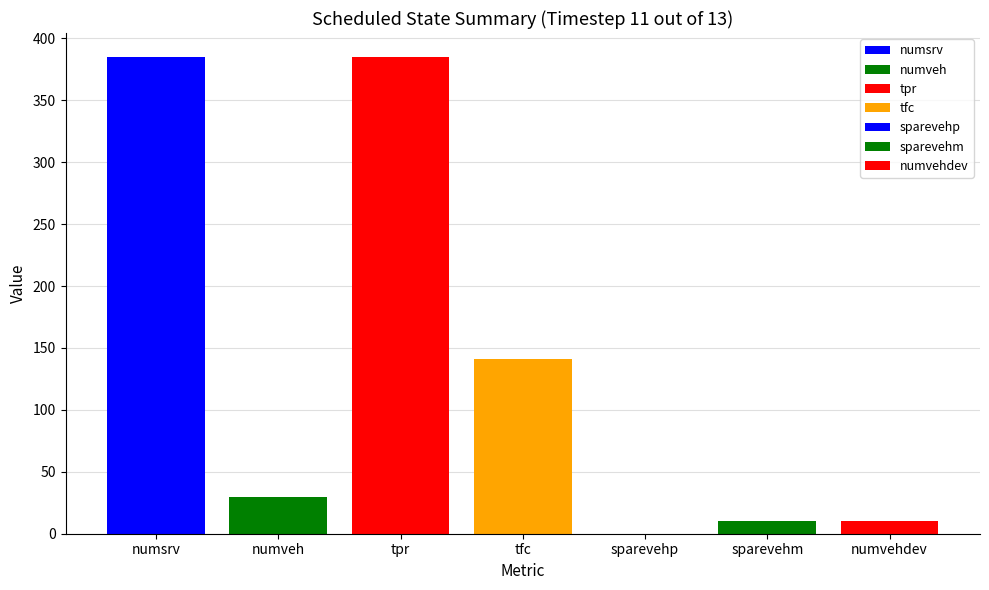

List the labels in order of value, smallest first.

sparevehp, sparevehm, numvehdev, numveh, tfc, numsrv, tpr